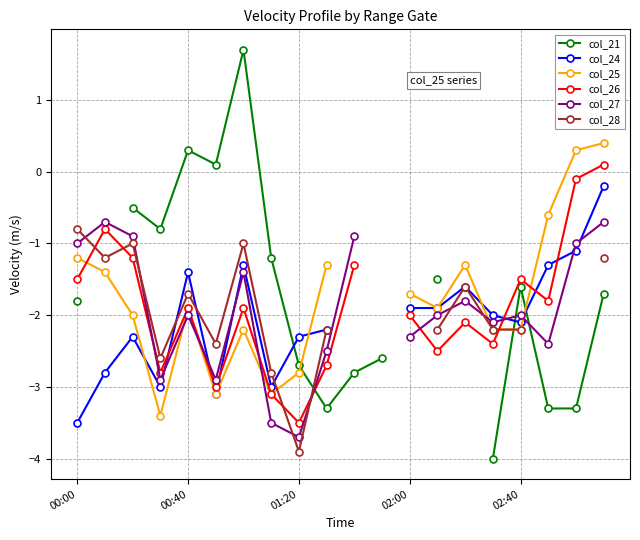

At which label does col_24 reach its peak?

19